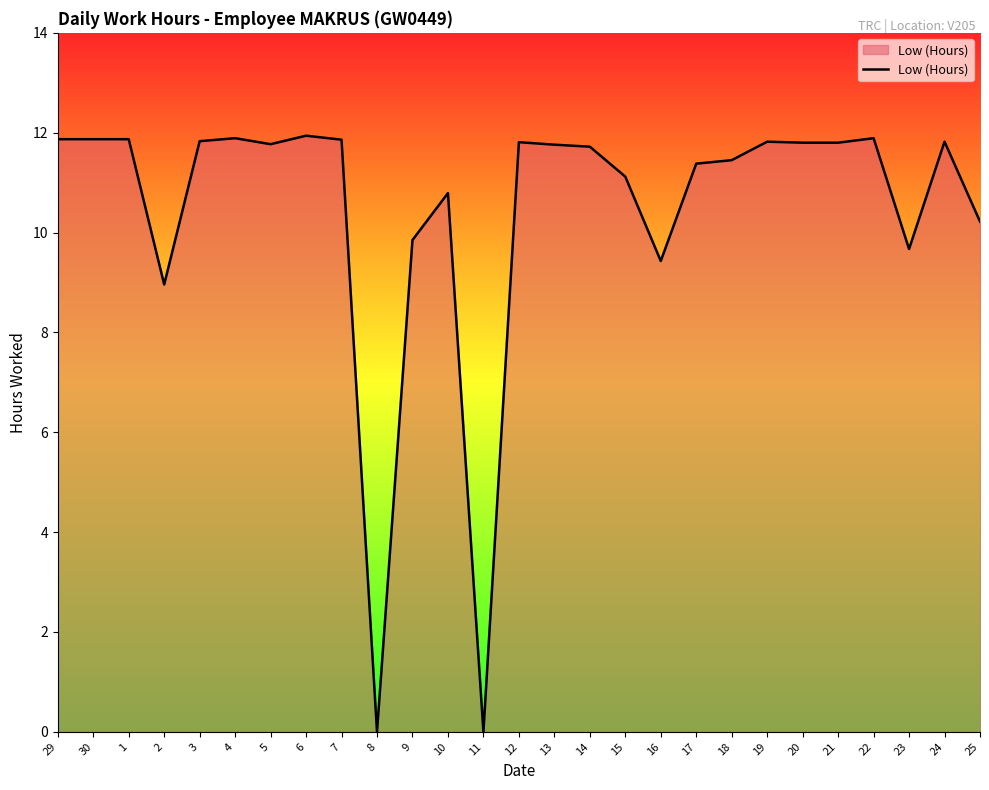

The value at 13 is 20.1. True or false?

False